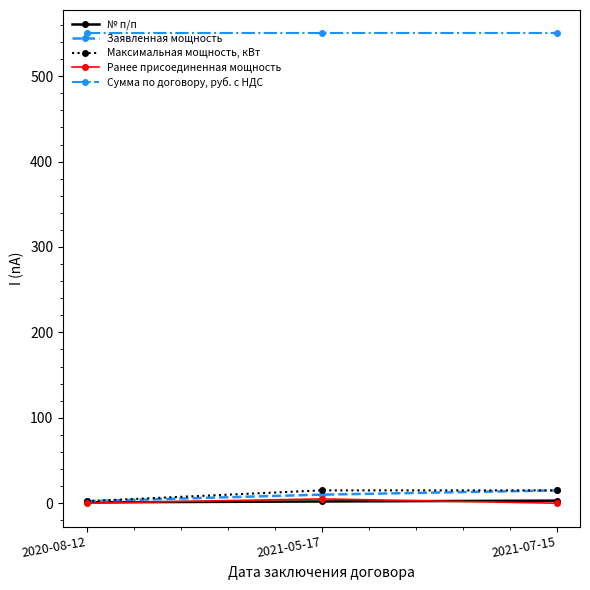

Does the chart have visible grid lines?

No